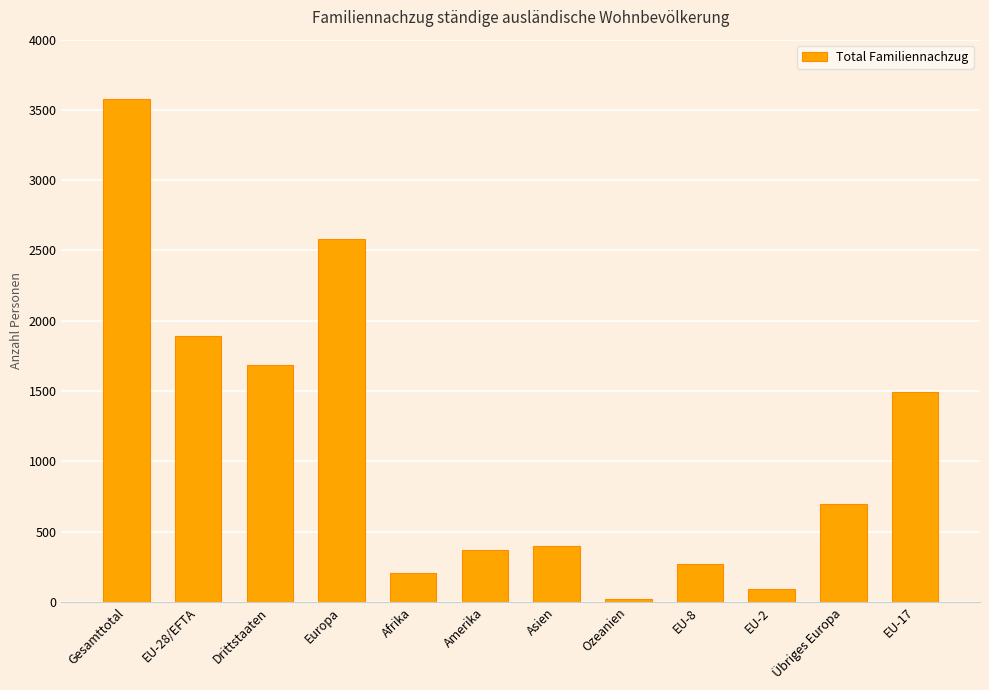

What is the label of the 7th bar from the right?

Amerika